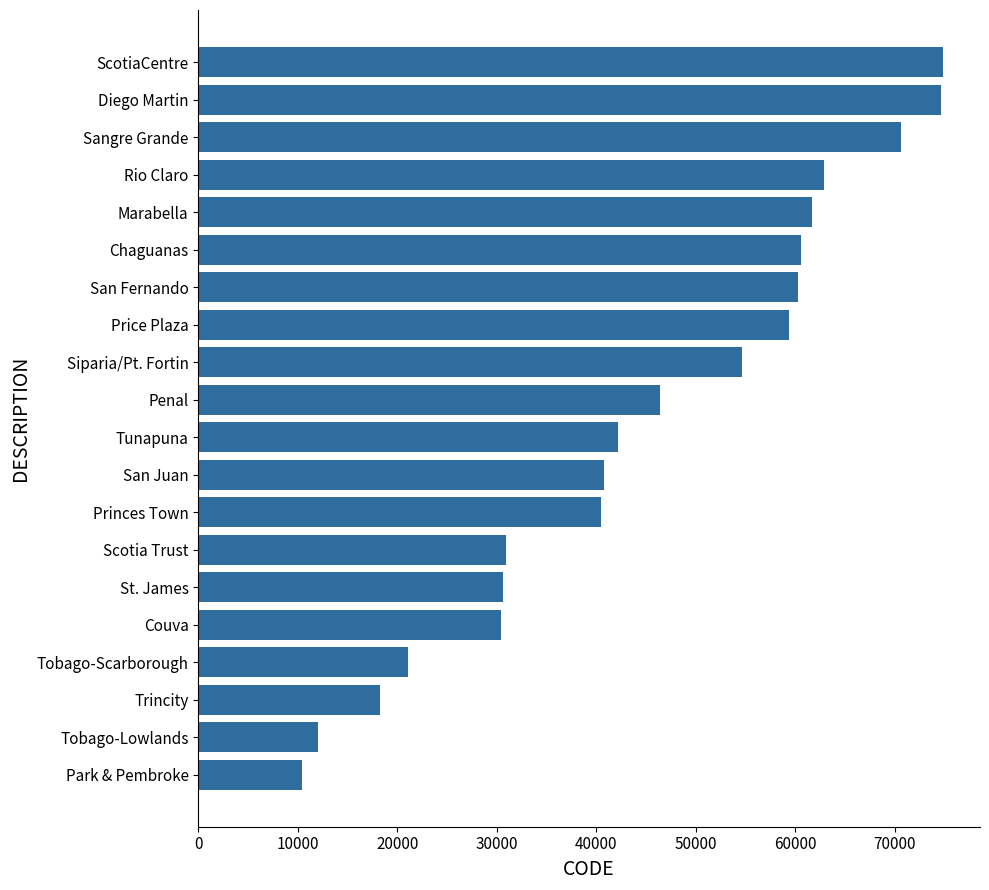

What is the difference between the maximum and minimum values?

64410